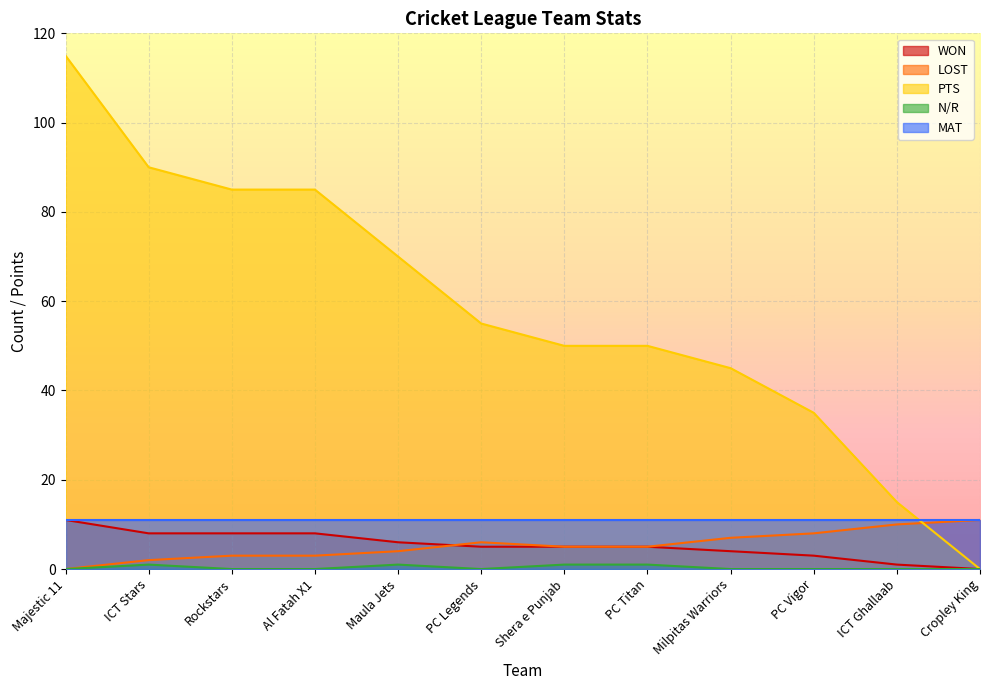

Is the value of N/R at Cropley King greater than the value of PTS at Milpitas Warriors?

No